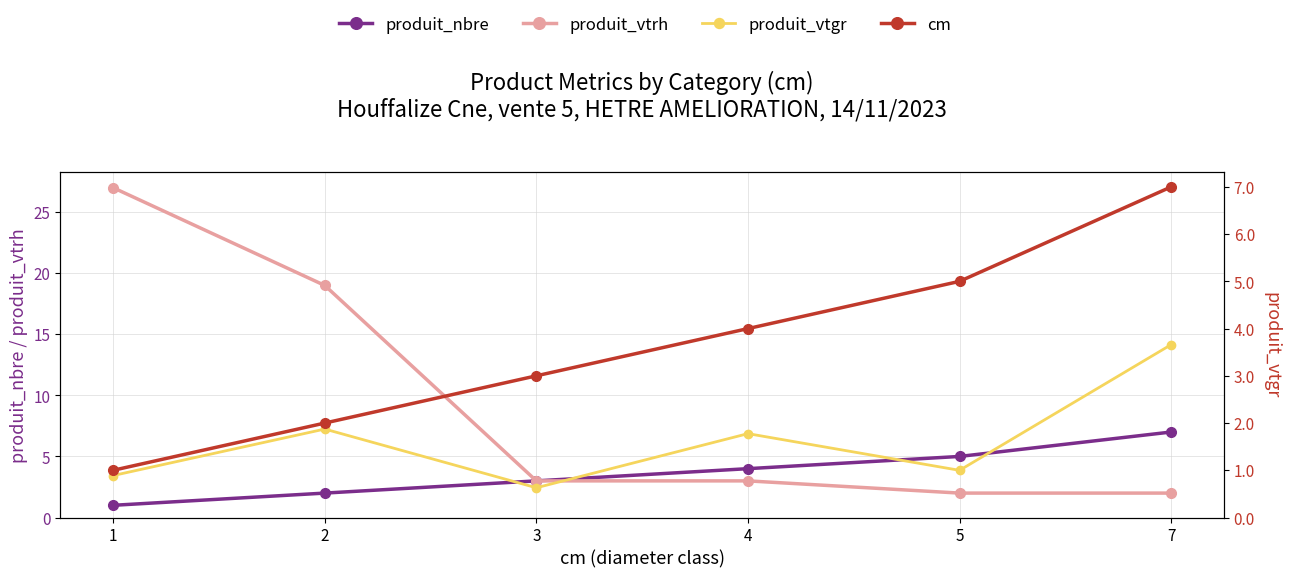

Read the produit_vtrh value at 2.

19.0